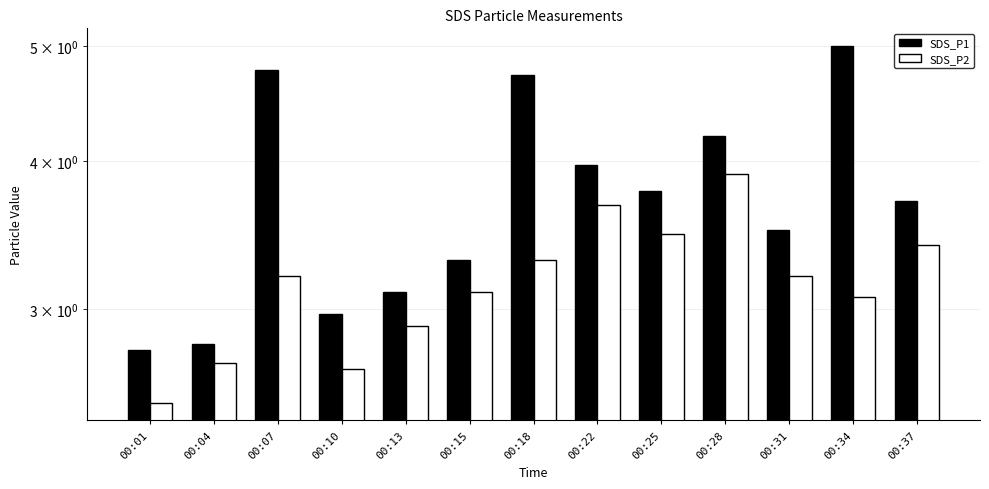

What is the sum of the SDS_P2 values at 00:10 and 00:13?

5.6